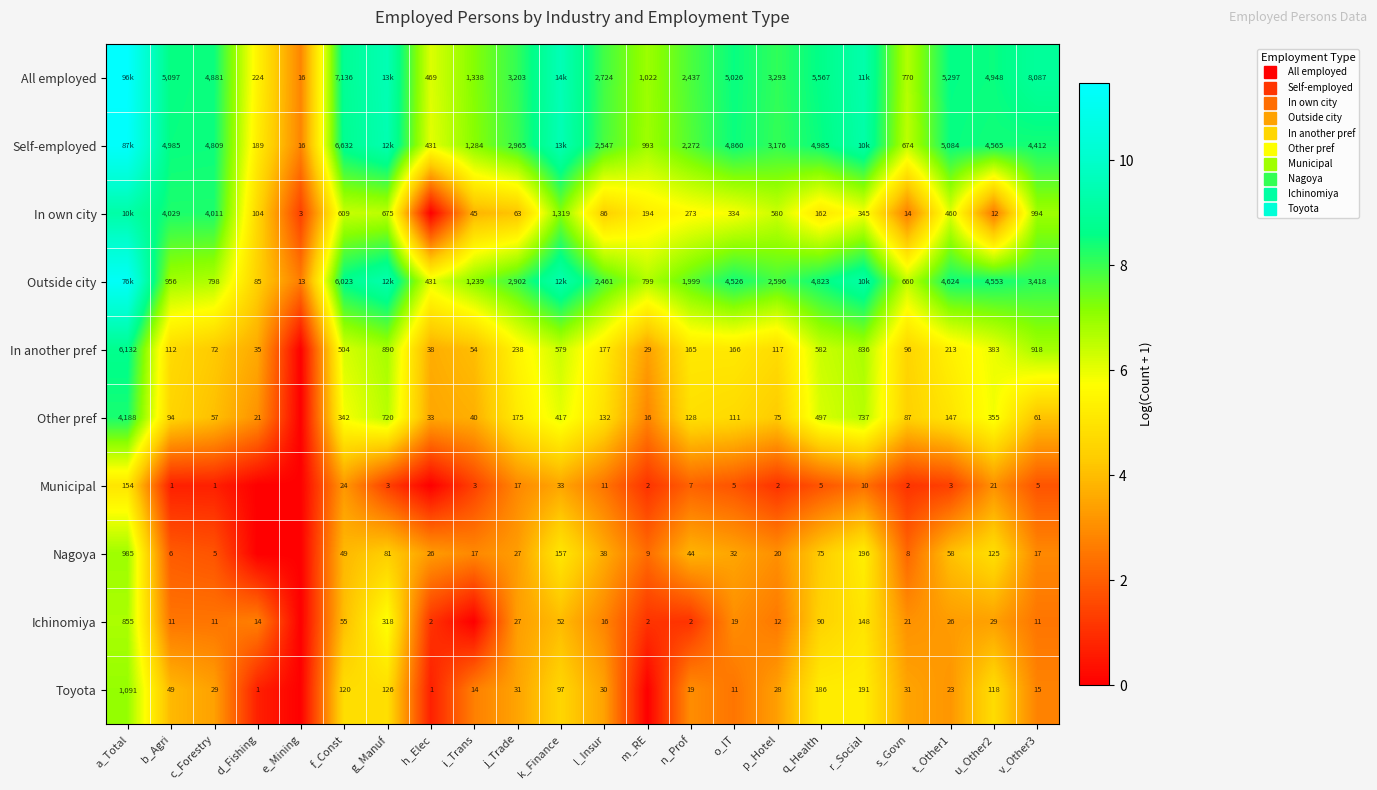

Which has a higher value, l_Insur or p_Hotel?

p_Hotel